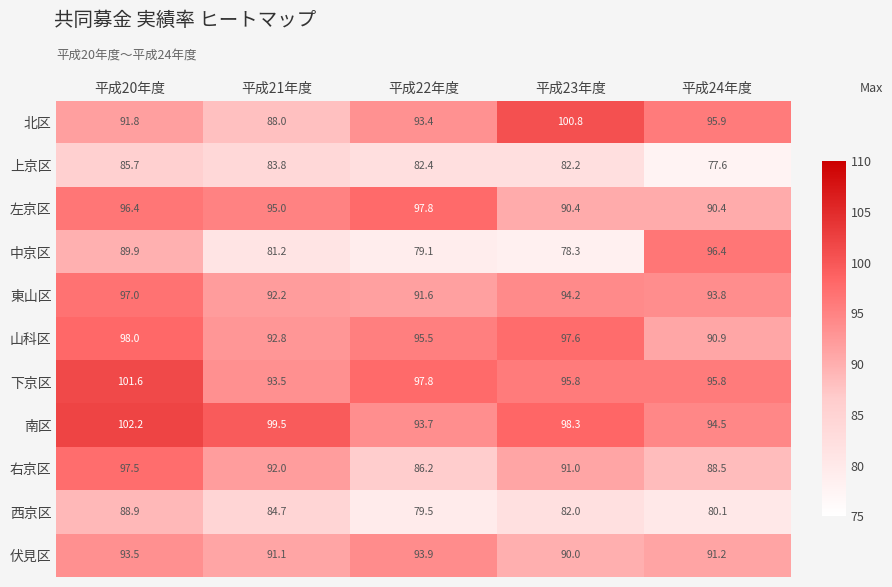

The value of 山科区 at 平成22年度 is 41.9. True or false?

False